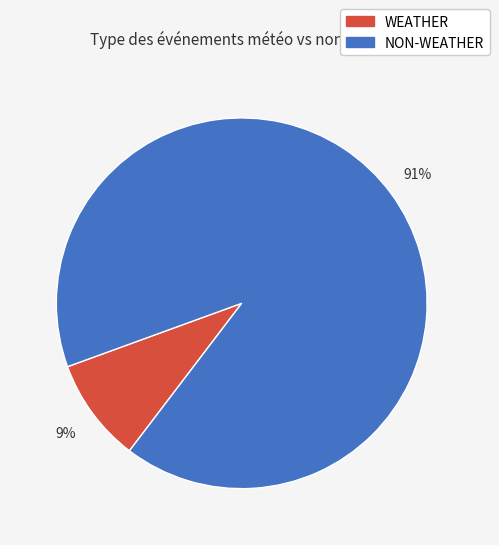

Count the number of slices in the pie.

2